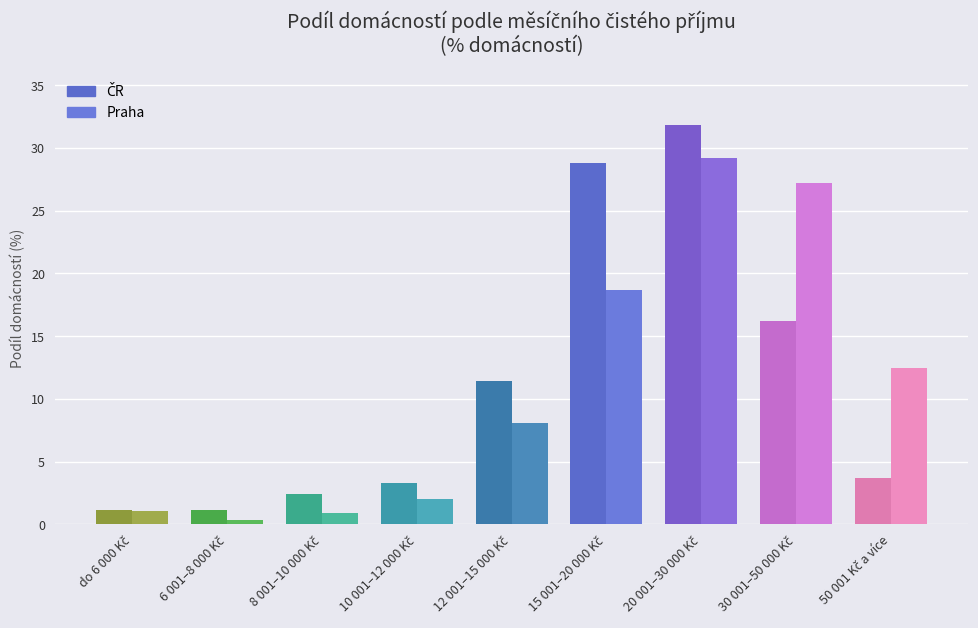

What is the greatest value displayed?

31.8